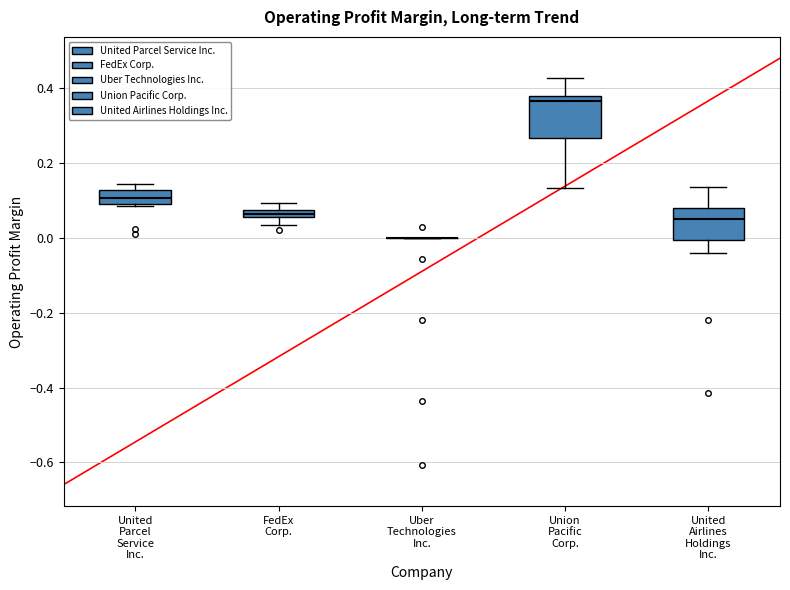

Which box is the tallest, from its lower edge to its upper edge?

Union Pacific Corp.